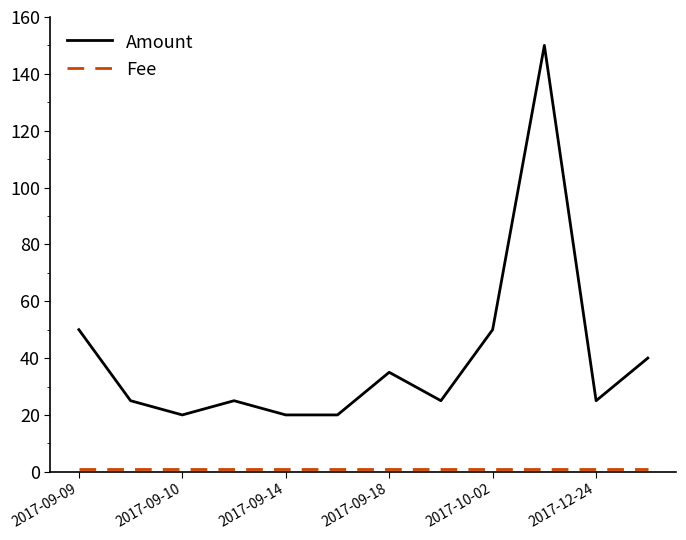

Which series has the widest spread of values?

Amount